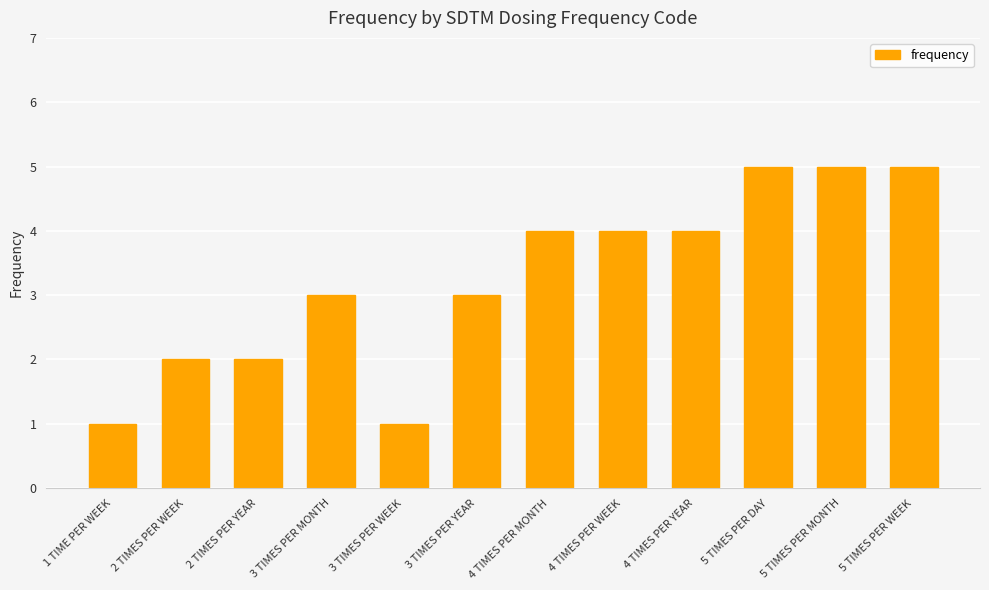

What is the greatest value displayed?

5